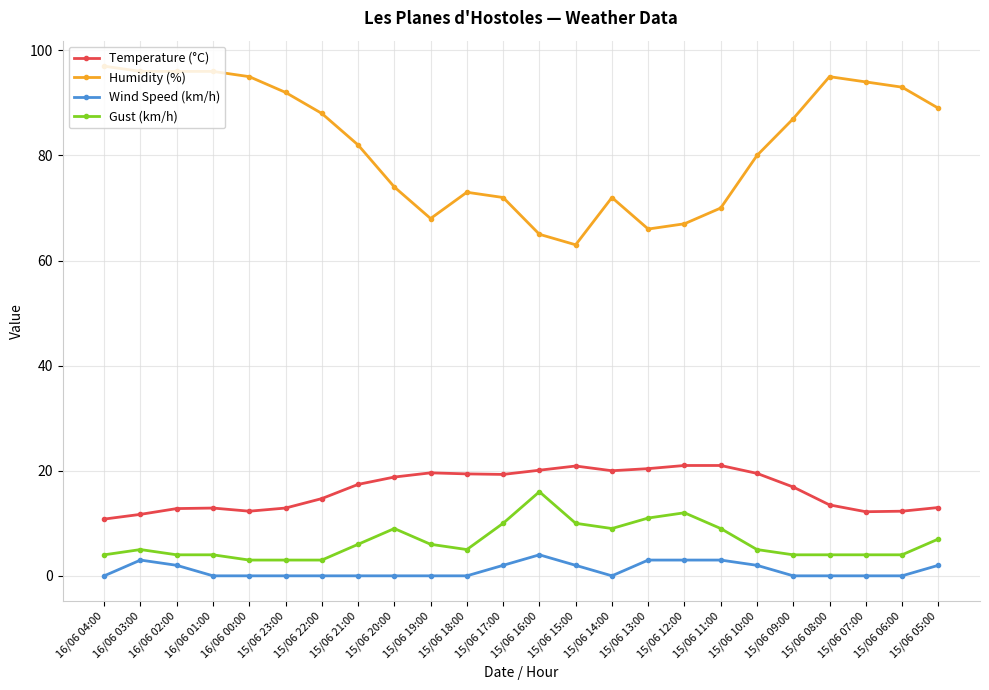

List the series in order of their peak value, lowest first.

Wind Speed (km/h), Gust (km/h), Temperature (°C), Humidity (%)